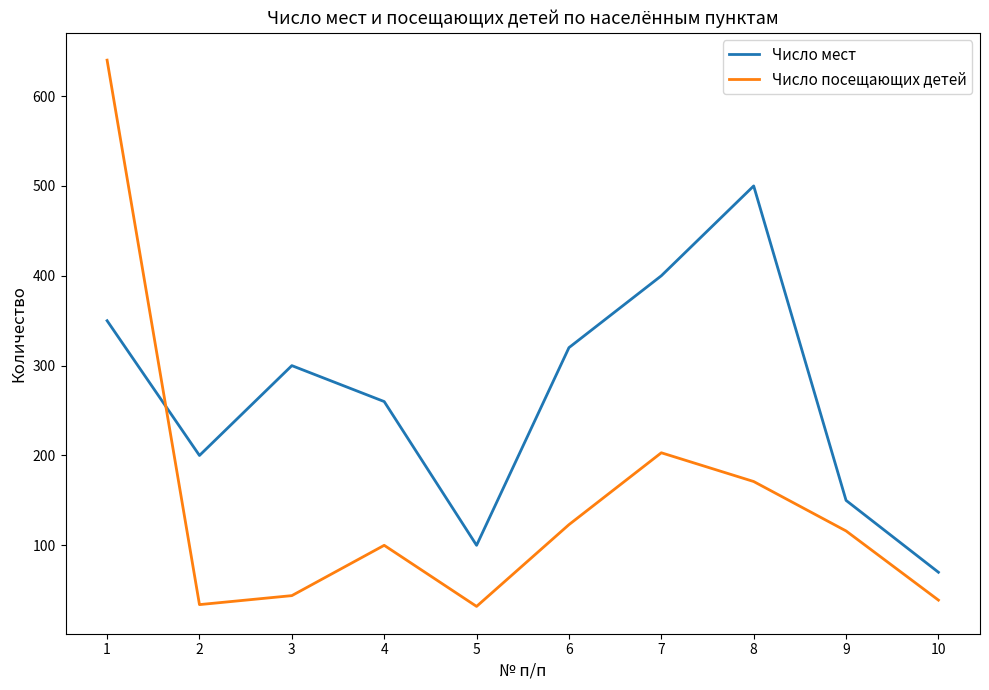

Where does the Число посещающих детей series first go above 116?

1